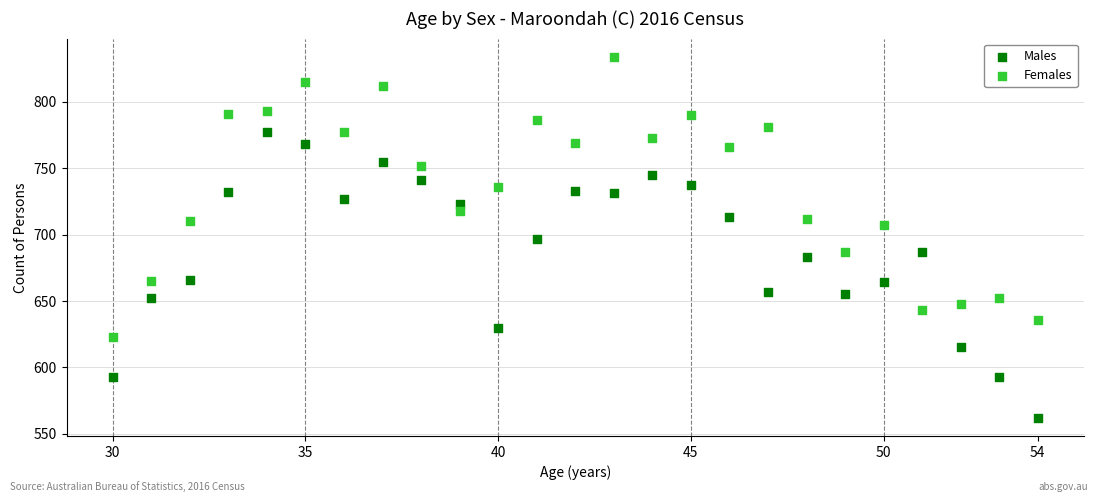

Across all data points, what is the range of X values (max minus min)?

24